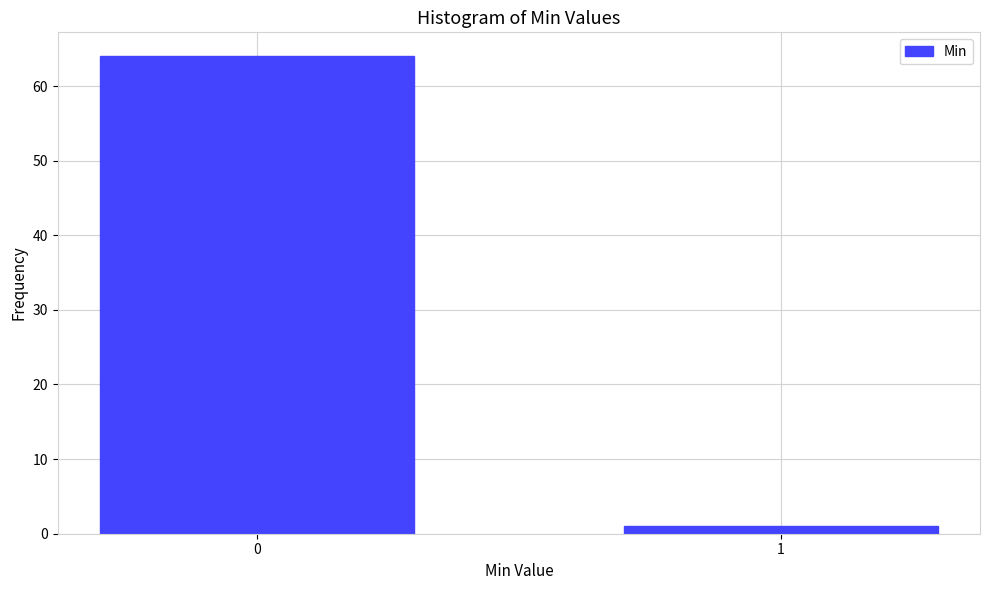

Reading right to left, extract all data points from this chart.

1=1	0=64